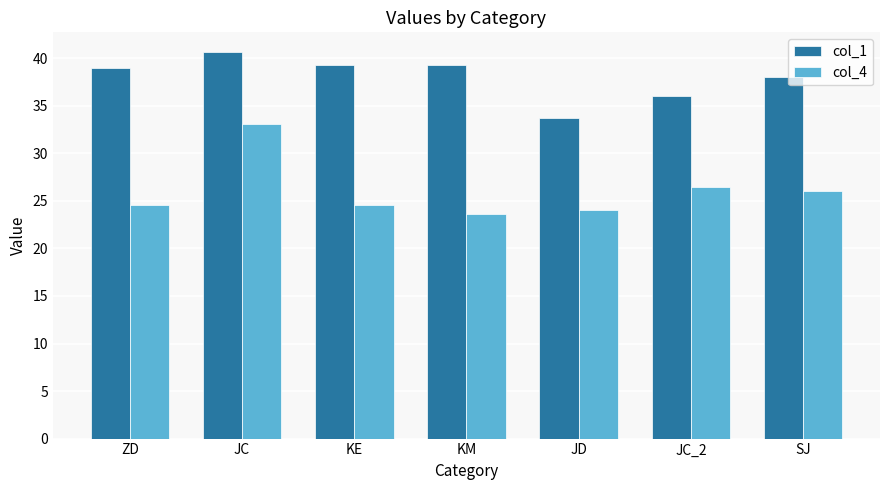

At KM, list the series in order from largest to smallest.

col_1, col_4